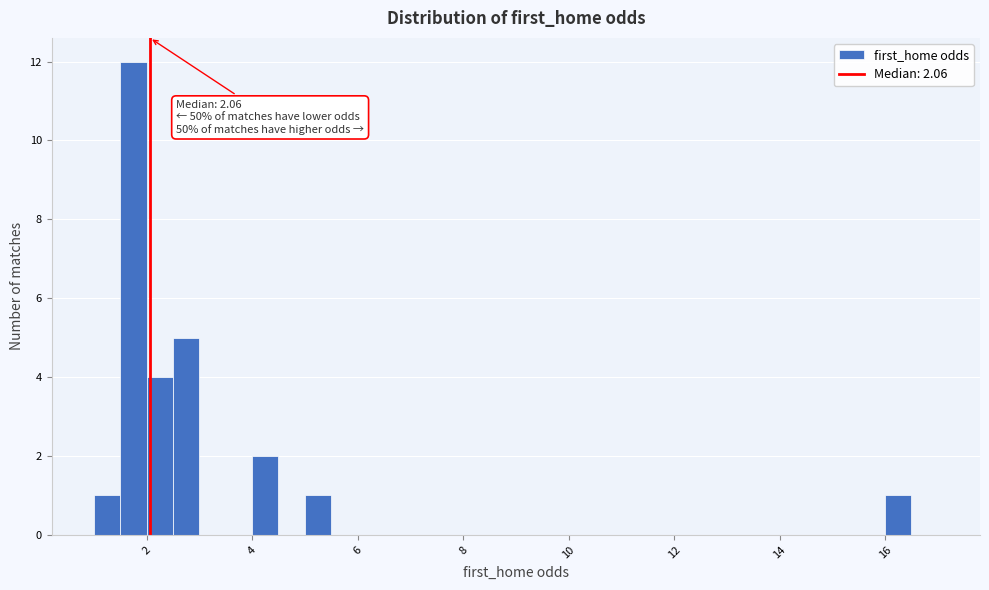

Around what value on the x-axis is the tallest bar? Give the approximate position of its centre, as read against the axis.

1.8